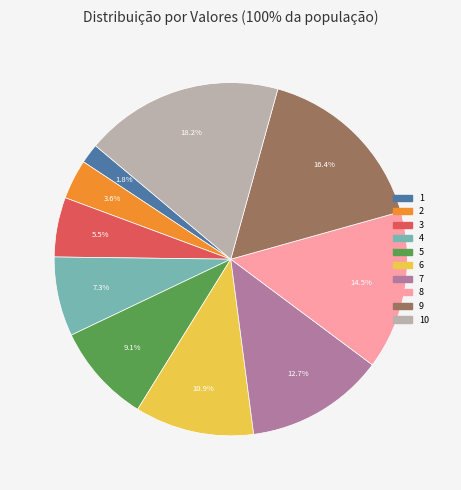

To the nearest percent, what is the average slice percentage?

10%